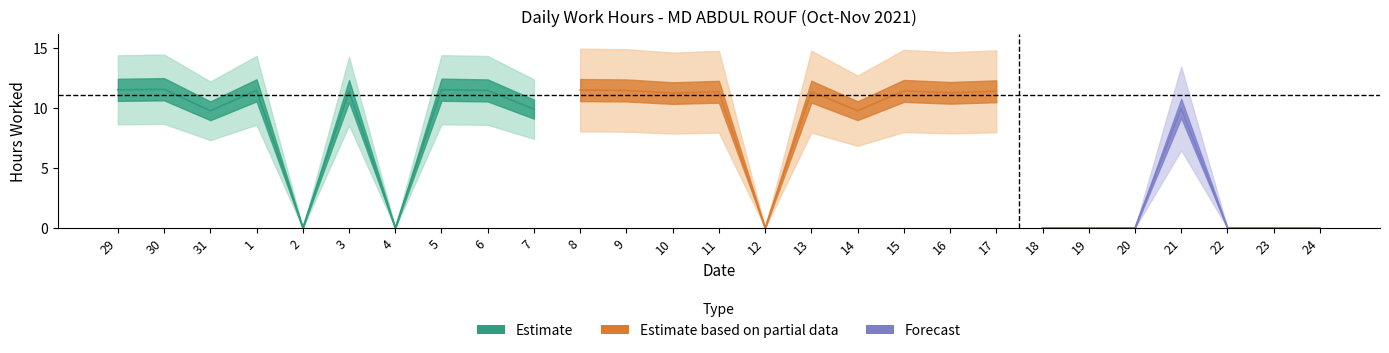

Is it true that the value at 22 is 4.1?

False